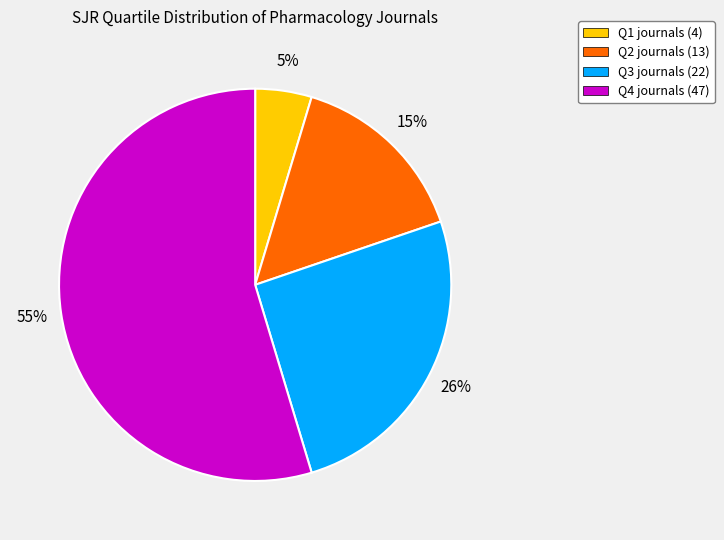

To the nearest percent, what is the difference between the largest and smallest slice percentages?

50%